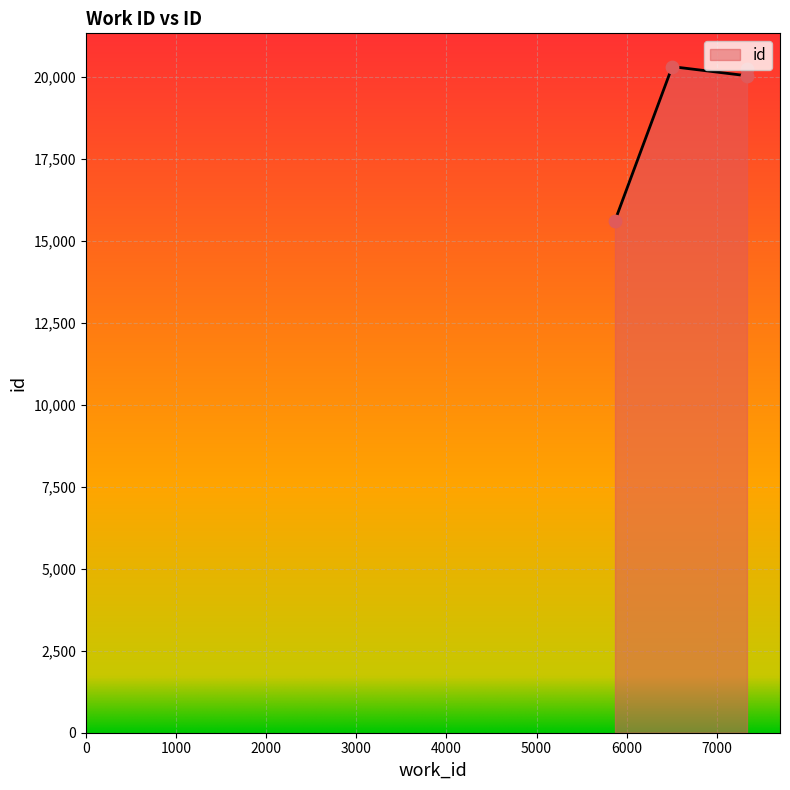

What is the ratio of the value at 7335 to the value at 5871?

1.3